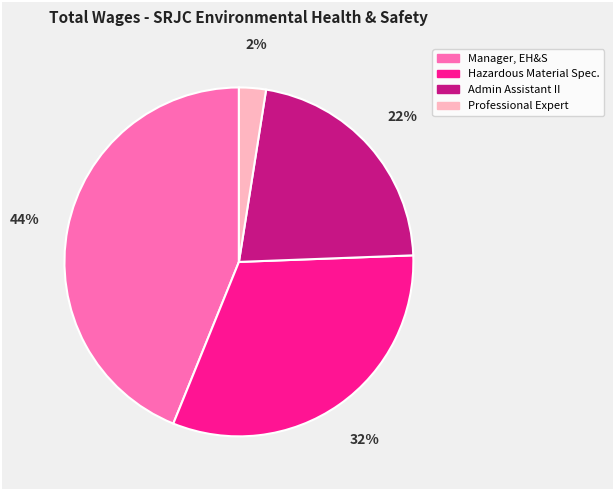

What is the largest slice in the pie chart?

Manager, EH&S